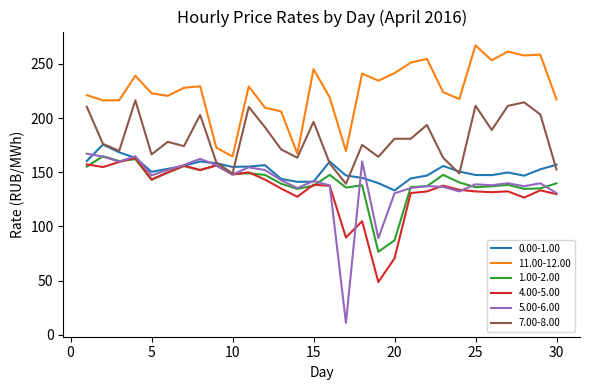

What is the maximum value for 4.00-5.00?

163.4